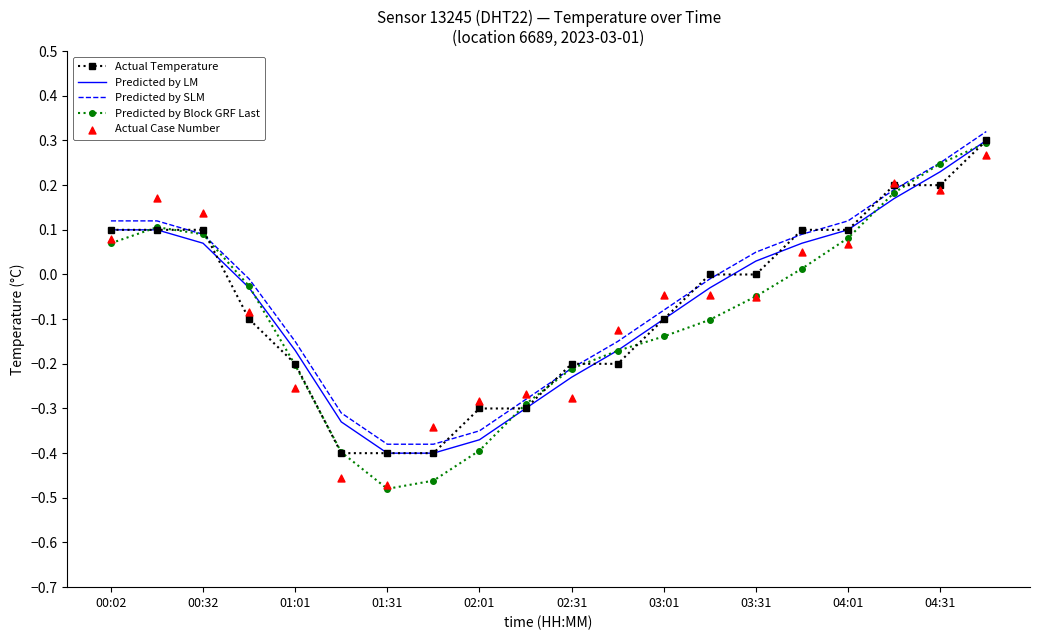

At how many categories does at least one series exceed 0?

9